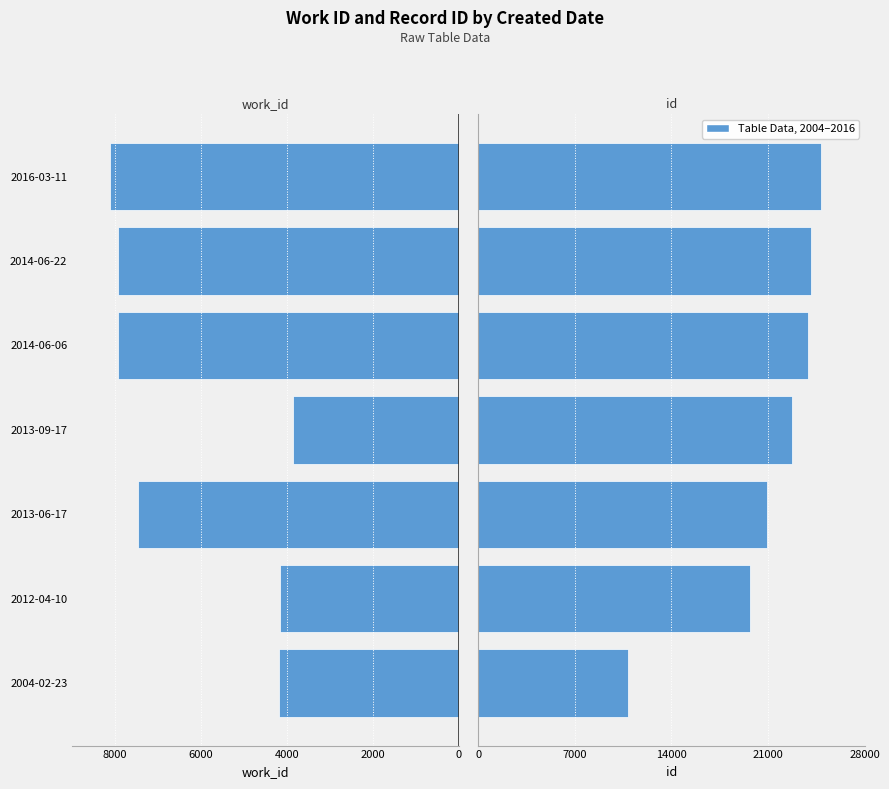

What is the difference between the maximum and minimum values in the id series?

14027